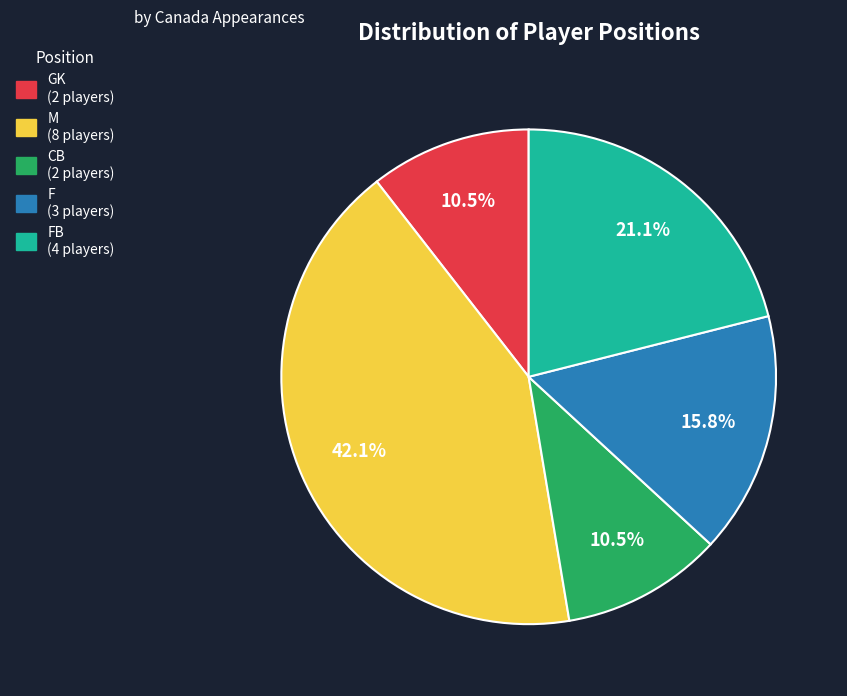

Is there any slice that represents more than half of the pie?

No